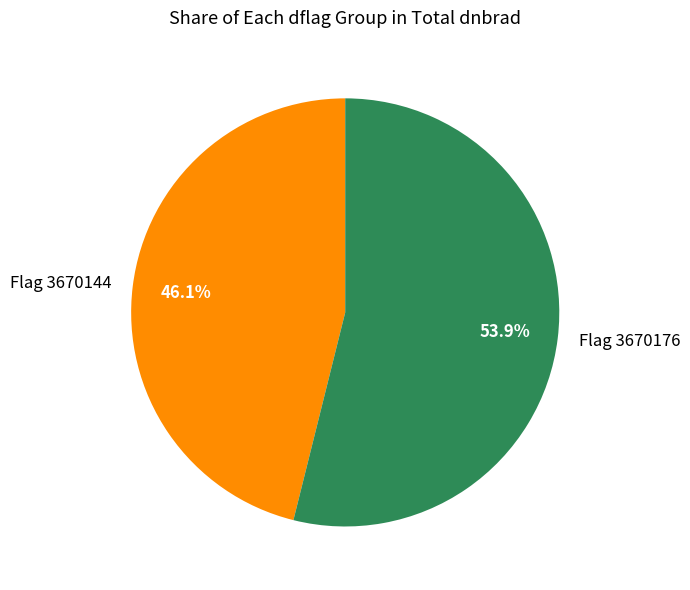

Count the number of slices in the pie.

2